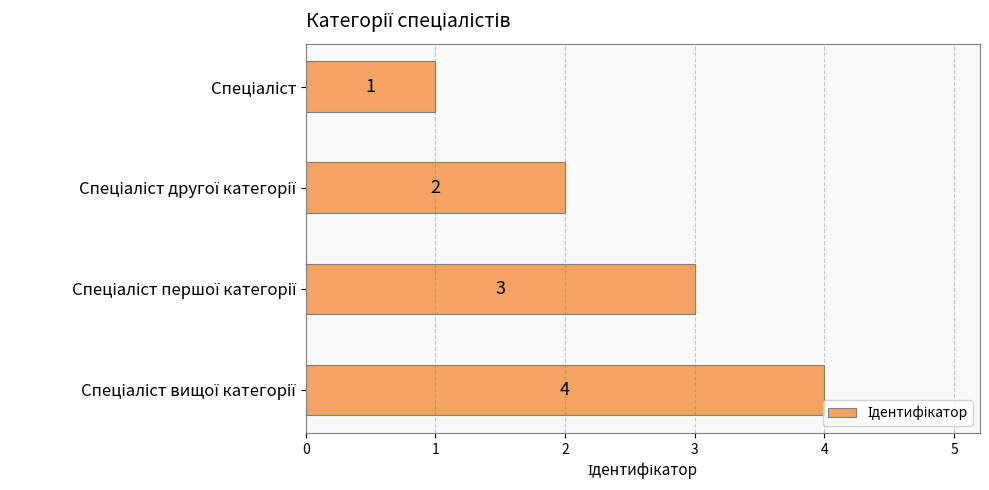

Count the number of categories in the chart.

4